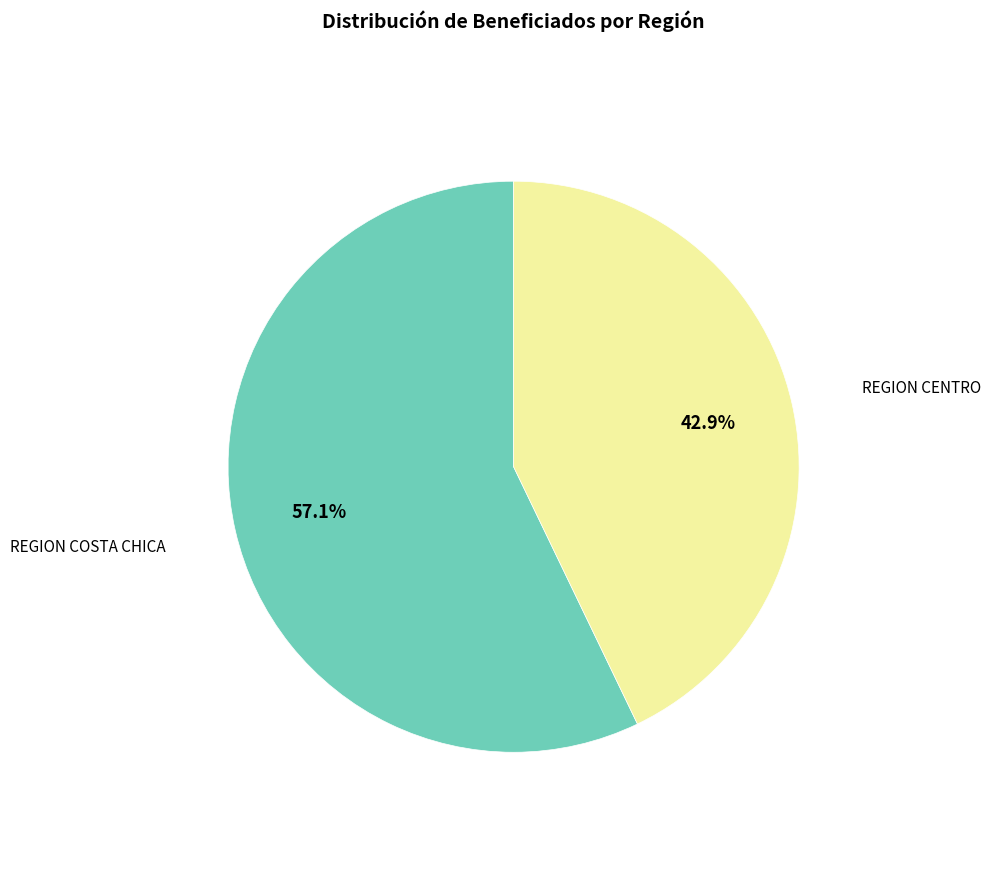

Count the number of slices in the pie.

2